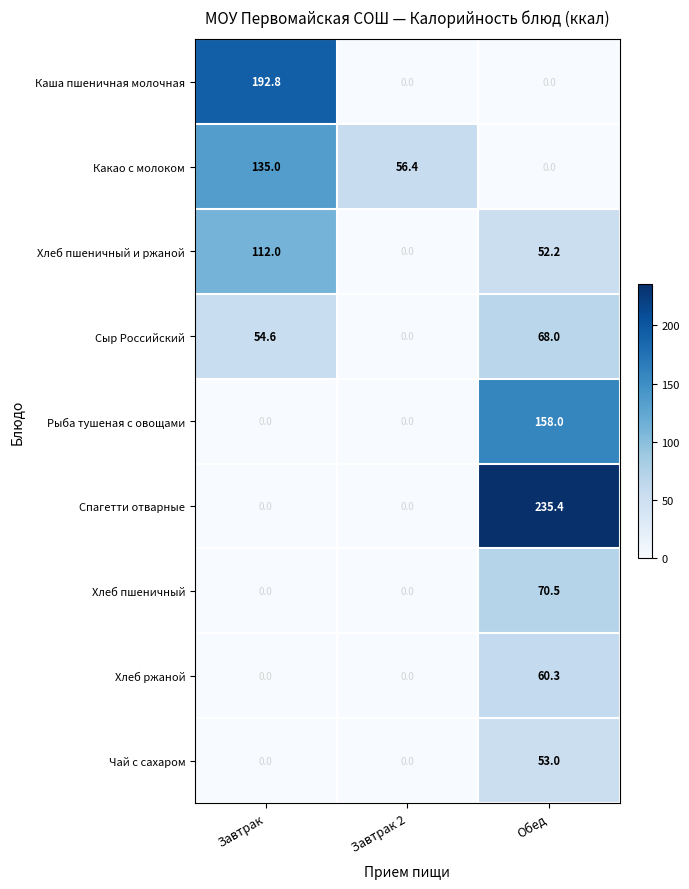

How many positive values does the Сыр Российский series have?

2